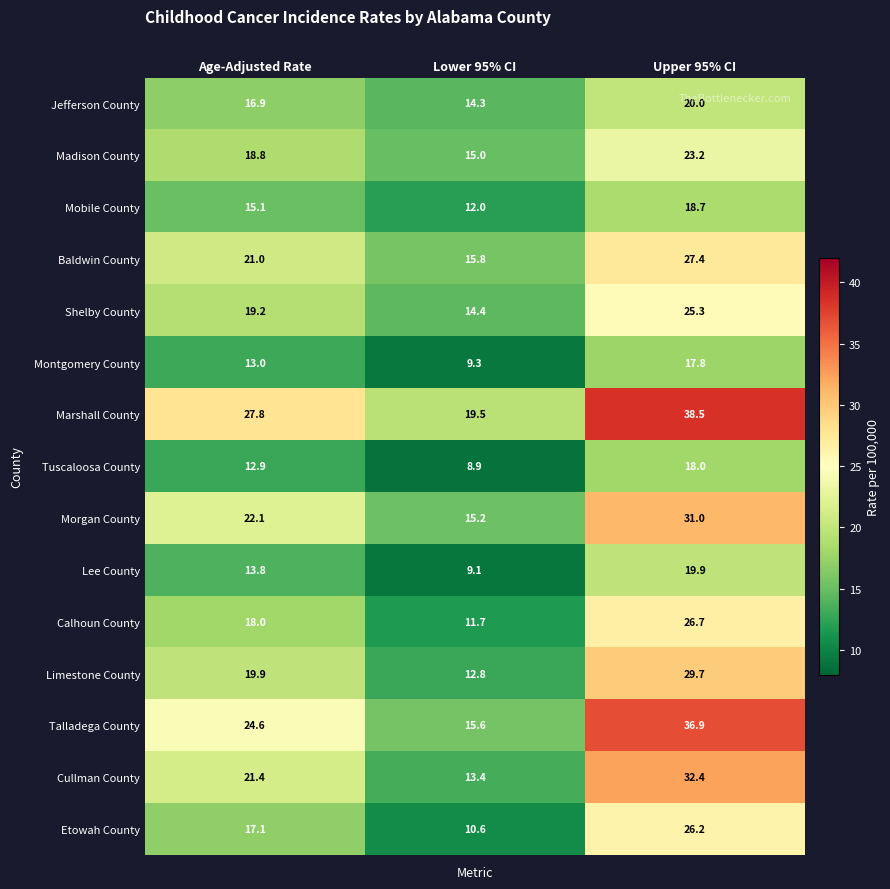

What is the total value across all series at Upper 95% CI?

391.7